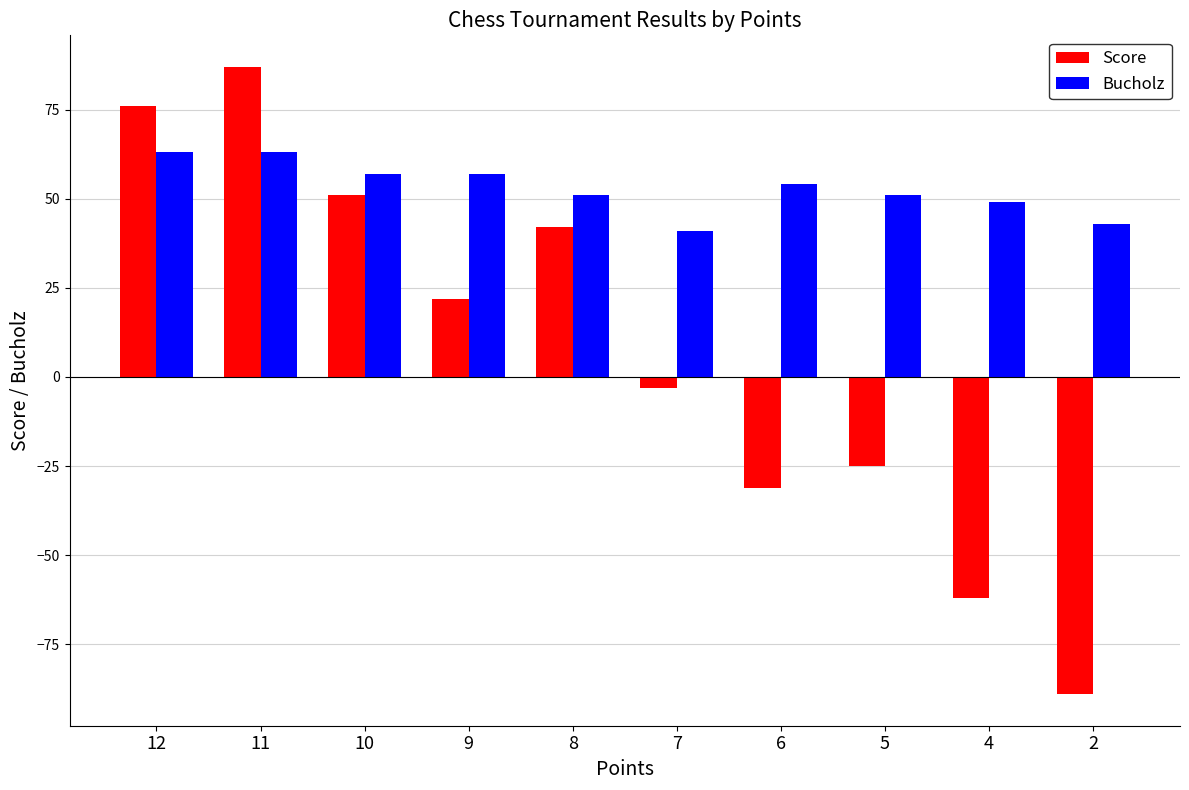

How many distinct data groups are displayed?

2